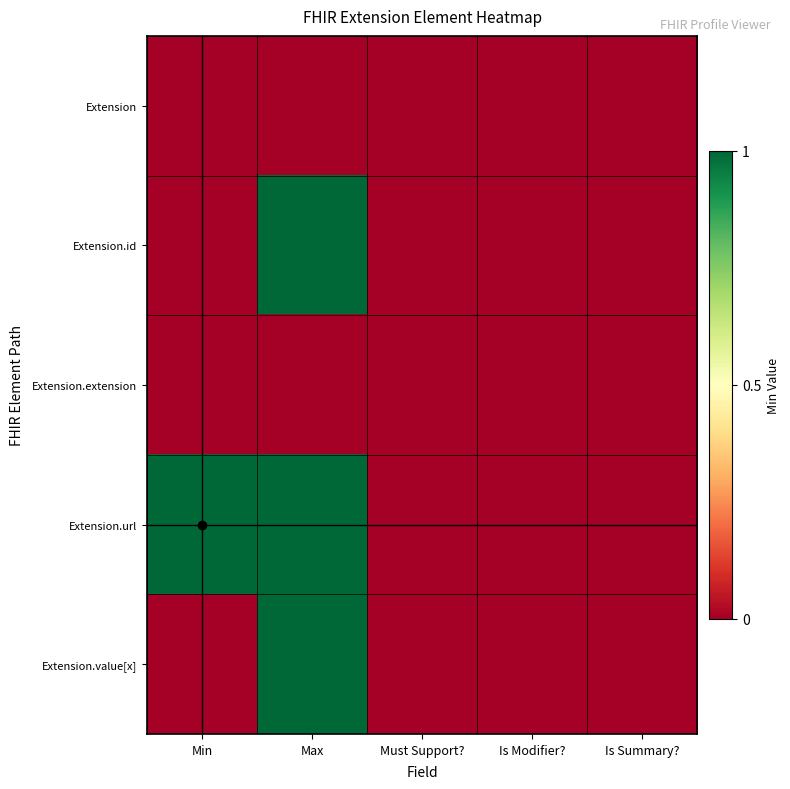

How many series are shown in this chart?

5